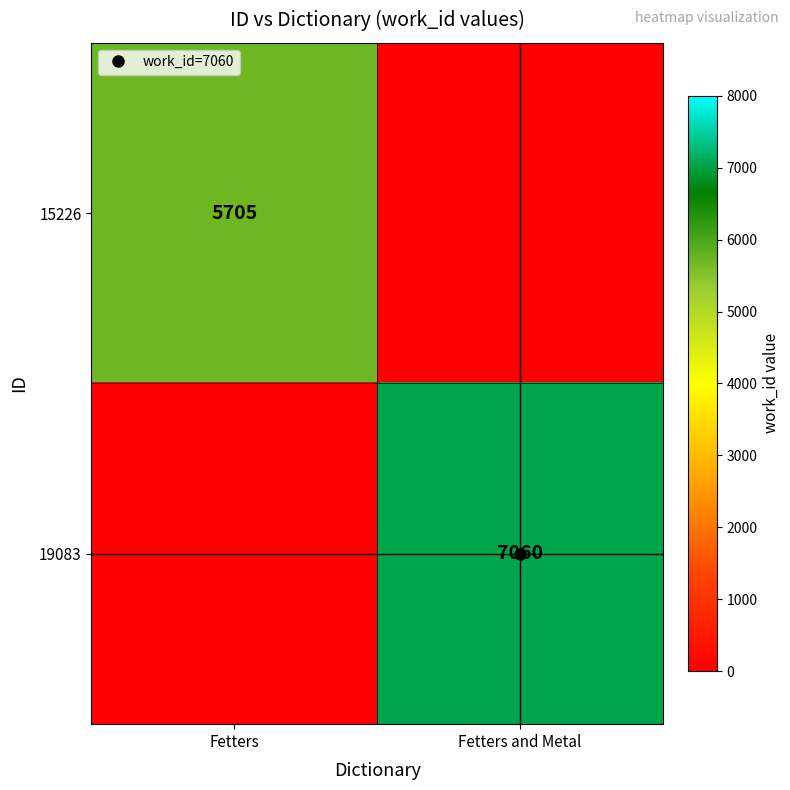

Between Fetters and Fetters and Metal, which is larger?

Fetters